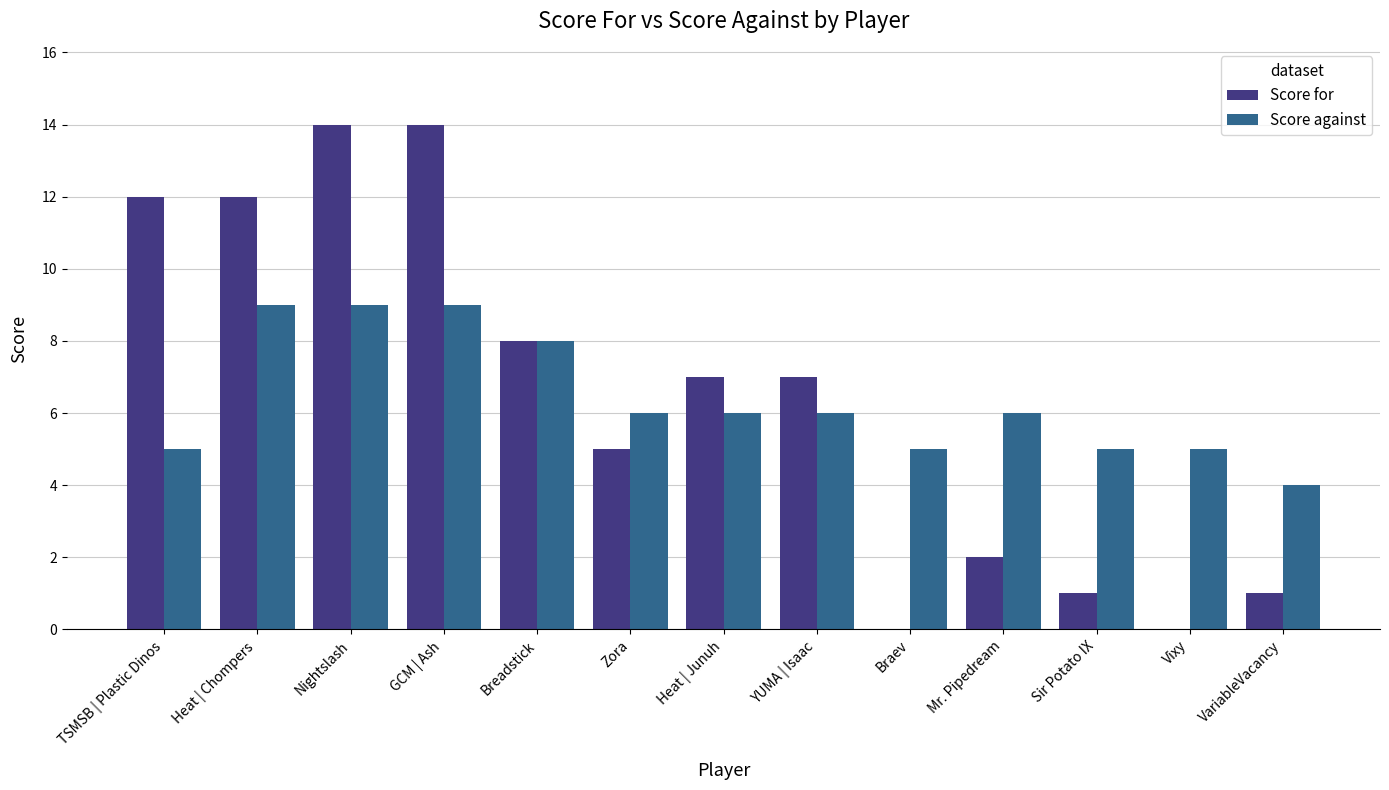

What is the total value across all series at VariableVacancy?

5